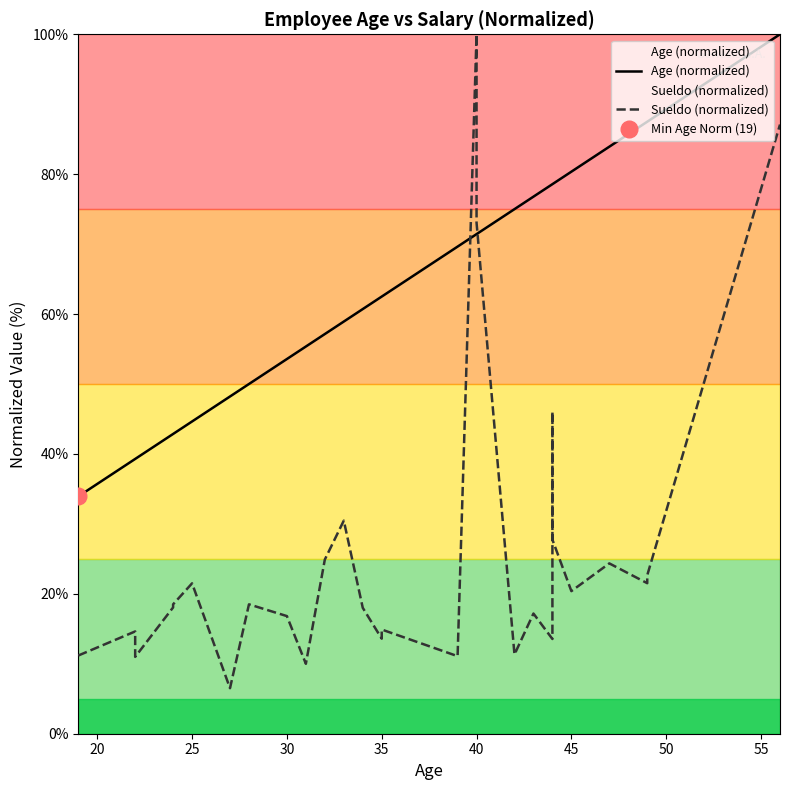

Which series has the largest total across all categories?

Age (normalized)